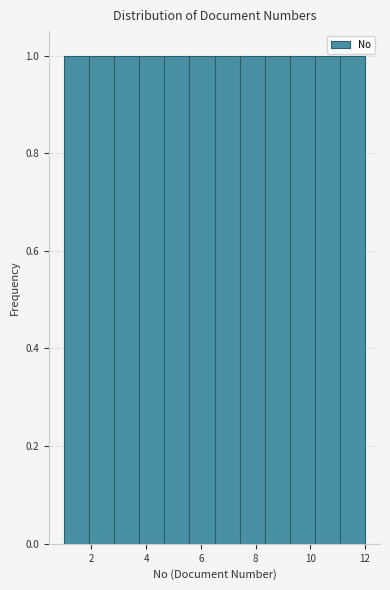

Reading left to right, transcribe this chart: for each bar, give the range it covers on the x-axis and its height. Neither the bar edges nor the heights are printed on the chart, so give them approximately, as read against the axes.

1.0 to 2.0: 1
2.0 to 2.8: 1
2.8 to 3.8: 1
3.8 to 4.6: 1
4.6 to 5.6: 1
5.6 to 6.6: 1
6.6 to 7.4: 1
7.4 to 8.4: 1
8.4 to 9.2: 1
9.2 to 10.2: 1
10.2 to 11.0: 1
11.0 to 12.0: 1